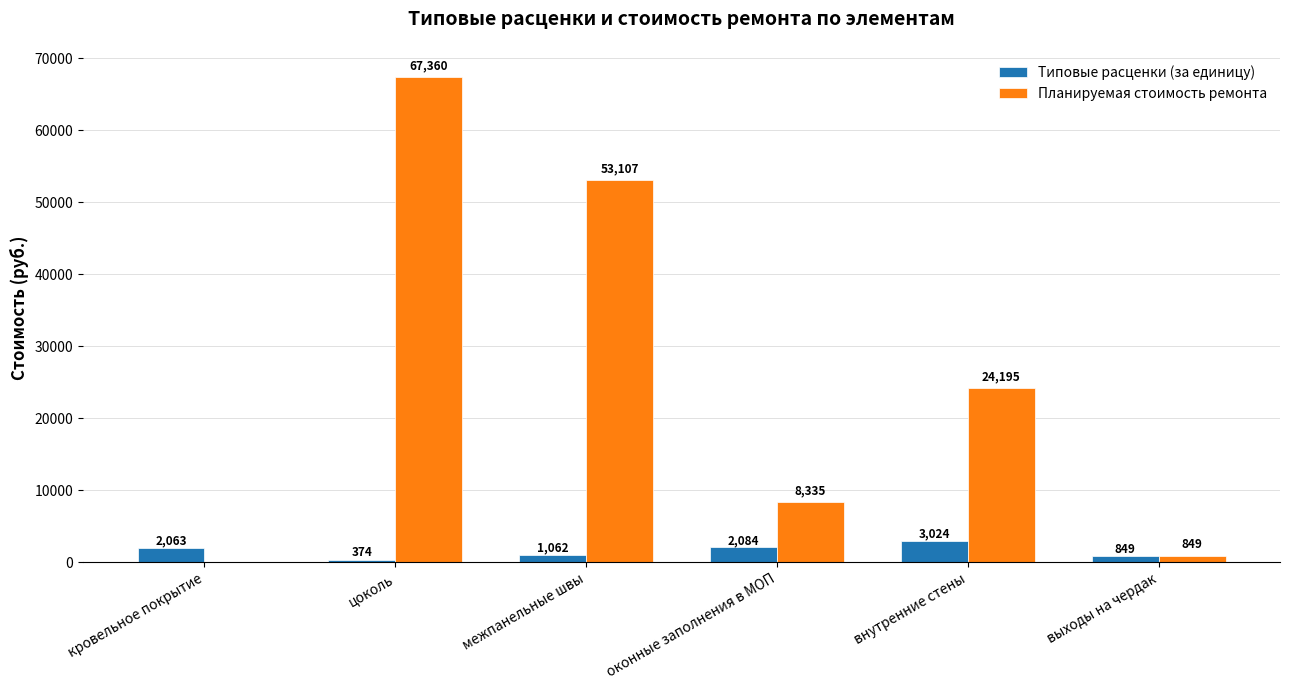

True or false: Планируемая стоимость ремонта has a value of 39744.9 at внутренние стены.

False